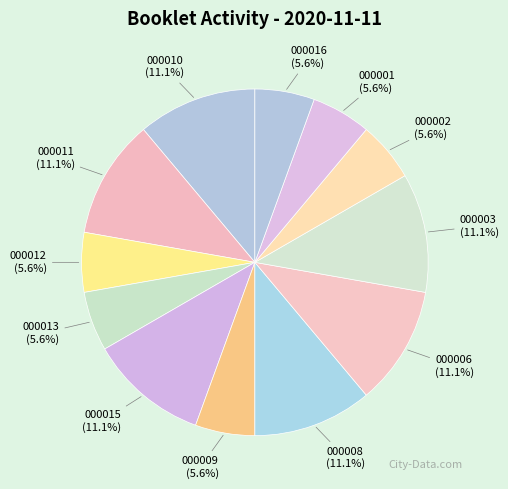

Approximately how many times larger is the value at 000002 compared to 000003?

0.5